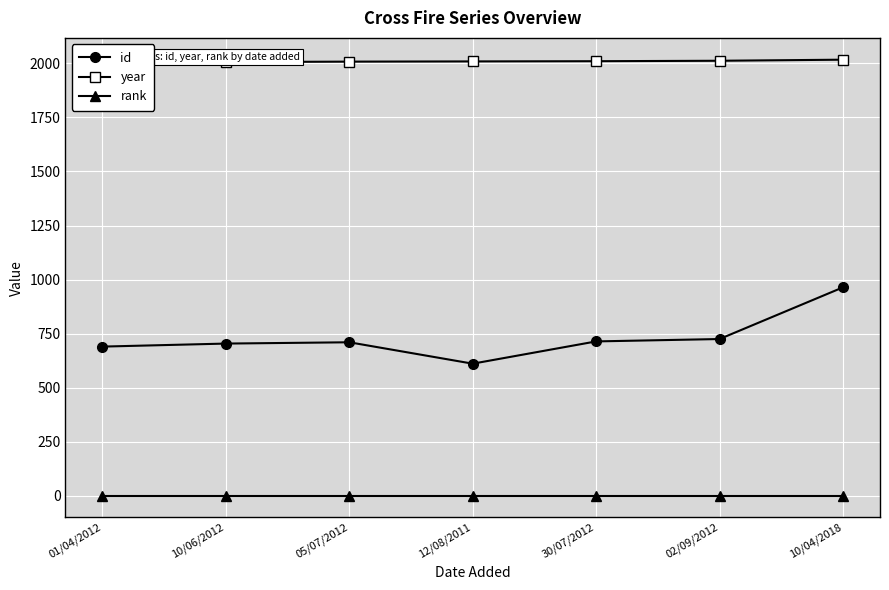

How many lines are shown in the chart?

3